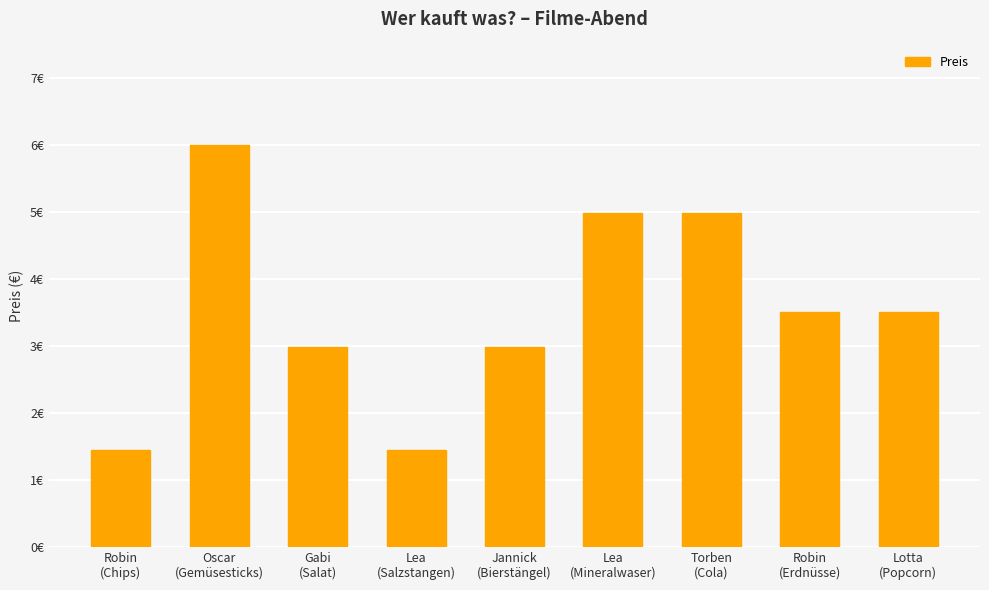

Are the bars grouped side by side (vs. stacked)?

No